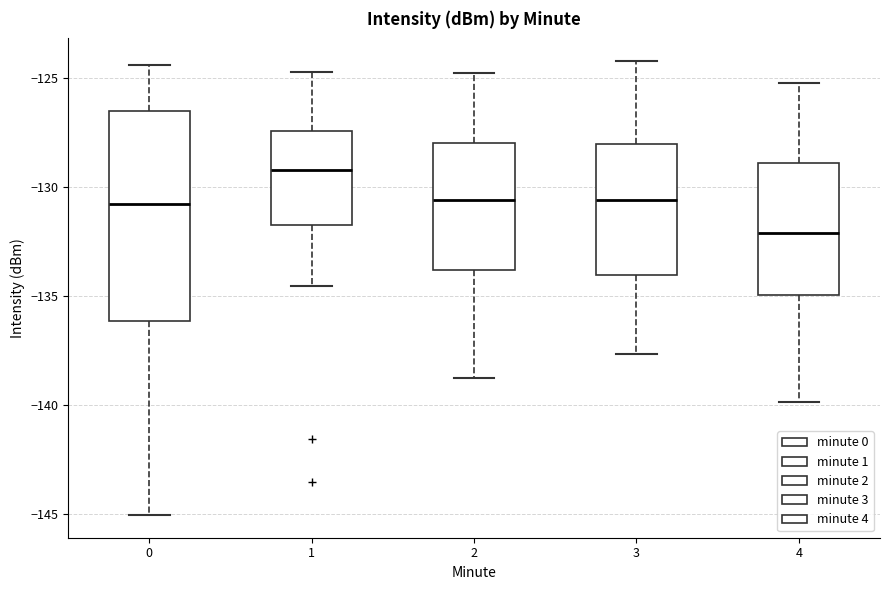

Reading left to right, read every box against the y-axis: the position of its median line, the range the box covers, and the ends of its whiskers. The values are not printed on the chart, so give them approximately, as read against the axis.

0: median -131.0, box -136.0 to -126.5, whiskers -145.0 to -124.5
1: median -129.0, box -132.0 to -127.5, whiskers -134.5 to -124.5
2: median -130.5, box -134.0 to -128.0, whiskers -139.0 to -125.0
3: median -130.5, box -134.0 to -128.0, whiskers -137.5 to -124.0
4: median -132.0, box -135.0 to -129.0, whiskers -140.0 to -125.0